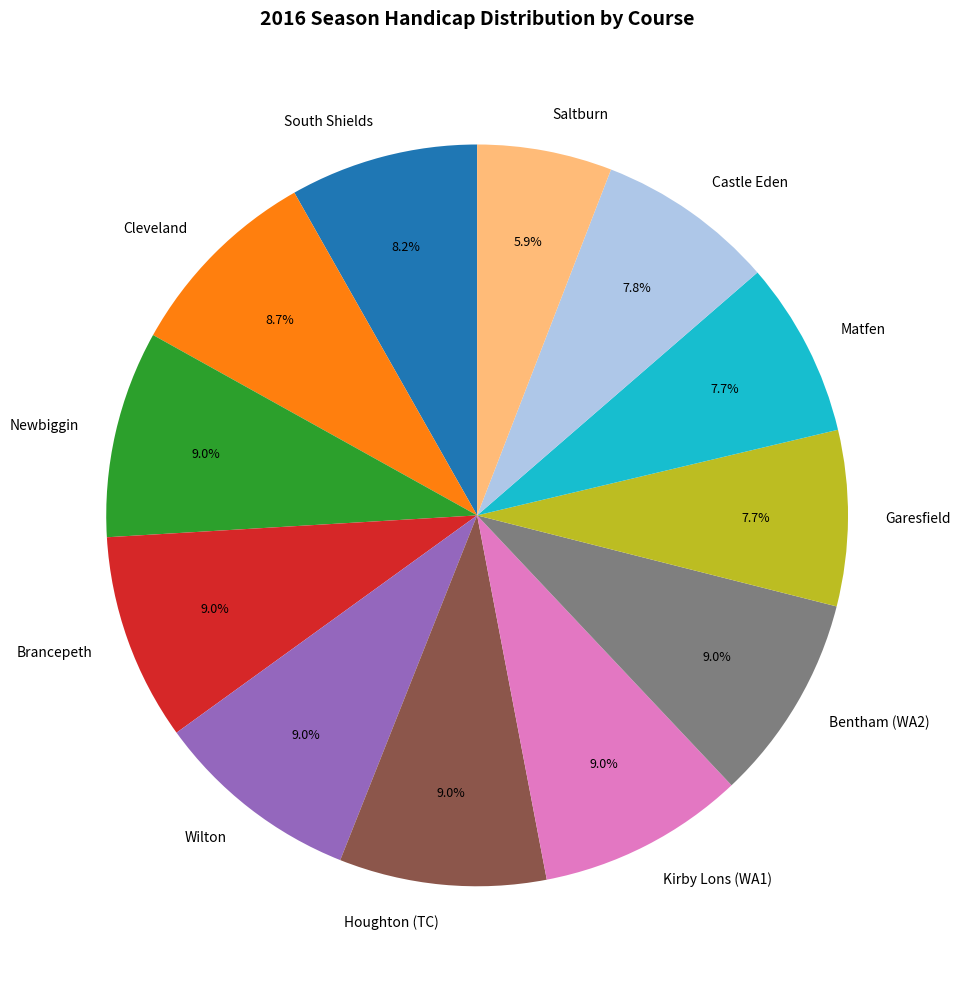

Does South Shields account for over 50% of the chart?

No